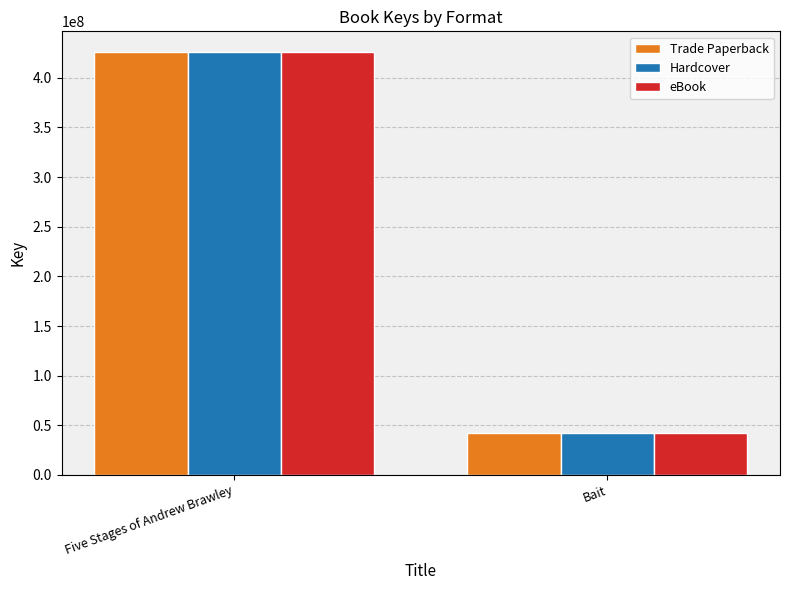

At which label does Trade Paperback reach its peak?

Five Stages of Andrew Brawley